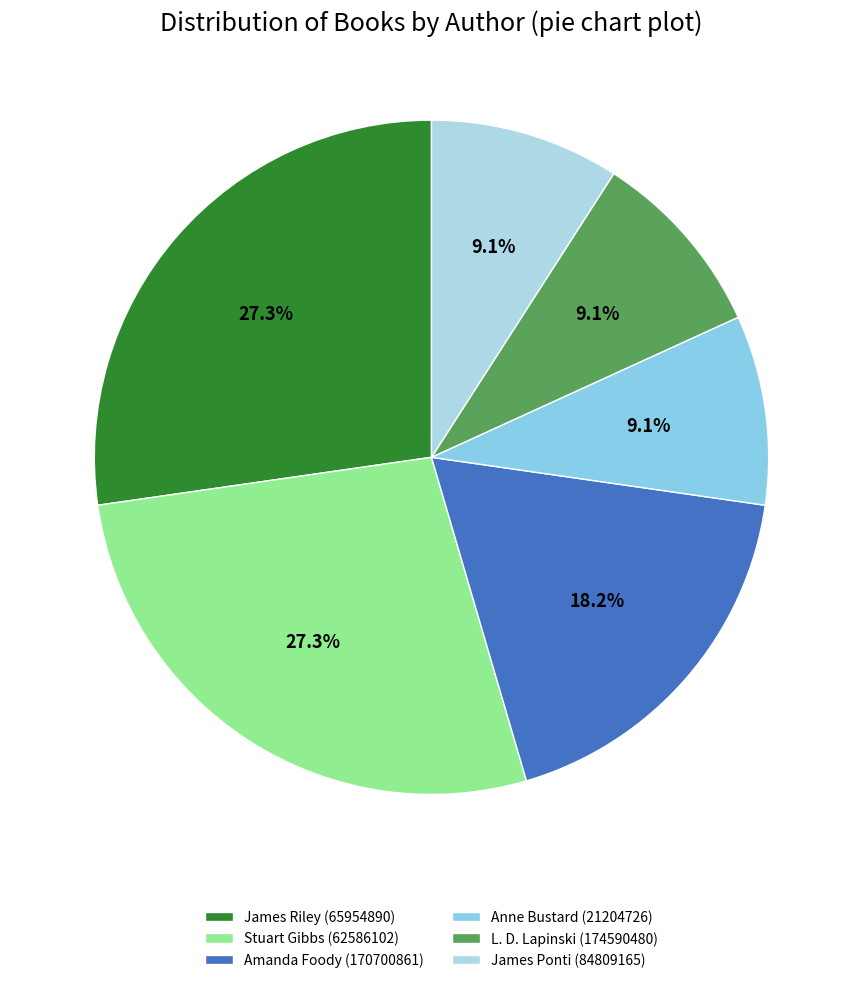

Which category has the biggest portion of the pie?

James Riley (65954890)